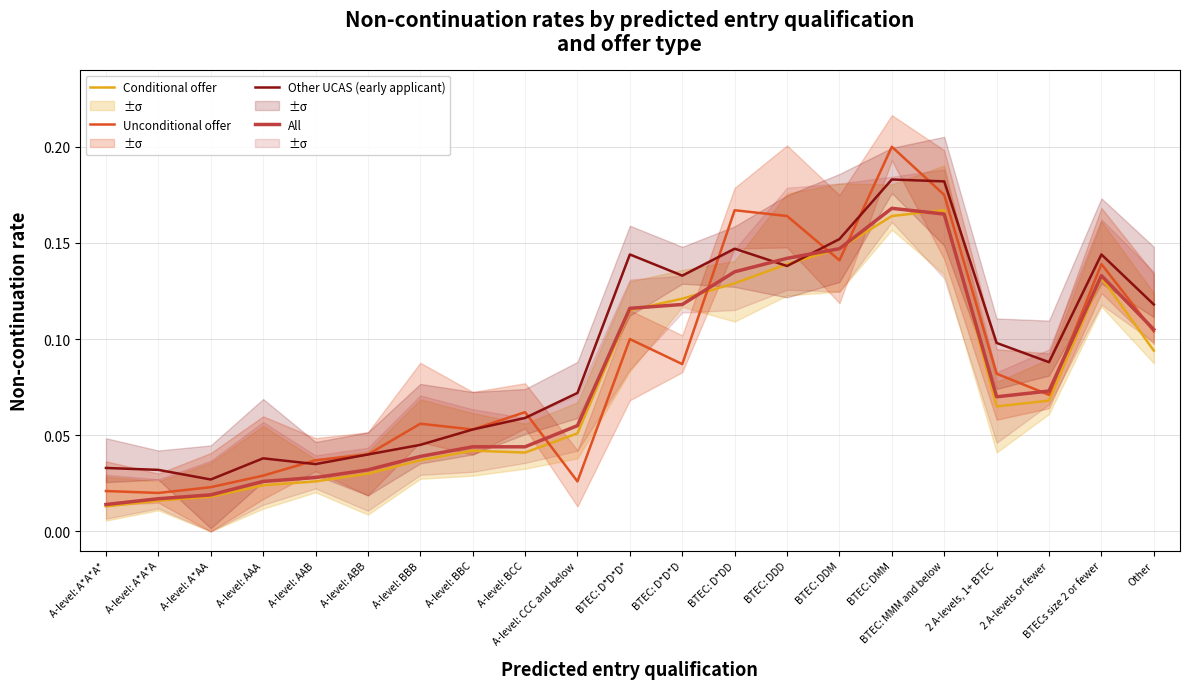

Is this an area chart (filled region under the line)?

No